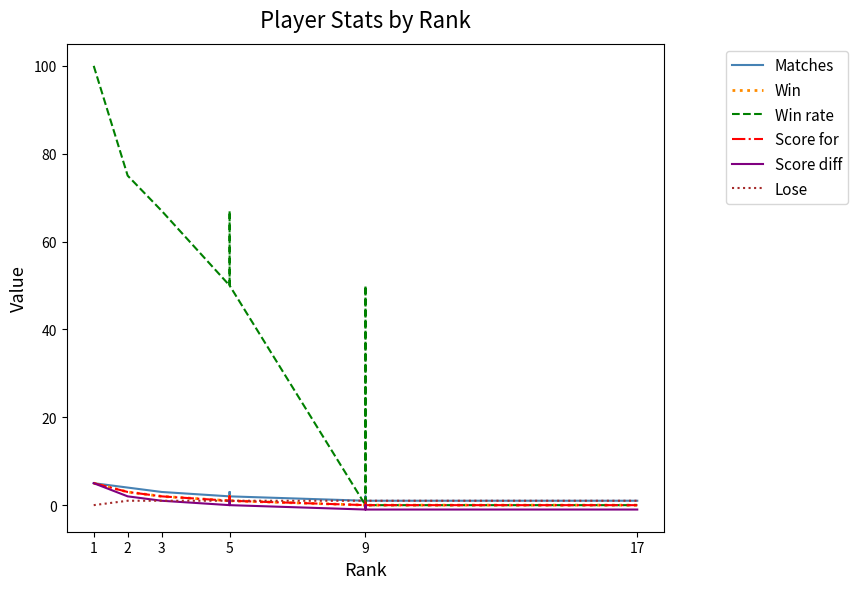

How many interior local valleys does the Score for series have?

1